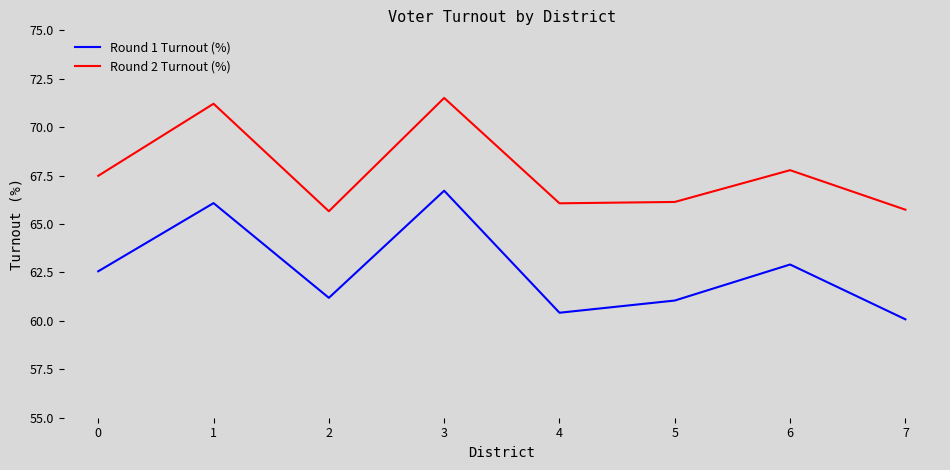

Rank the series by their maximum value, from lowest to highest.

Round 1 Turnout (%), Round 2 Turnout (%)